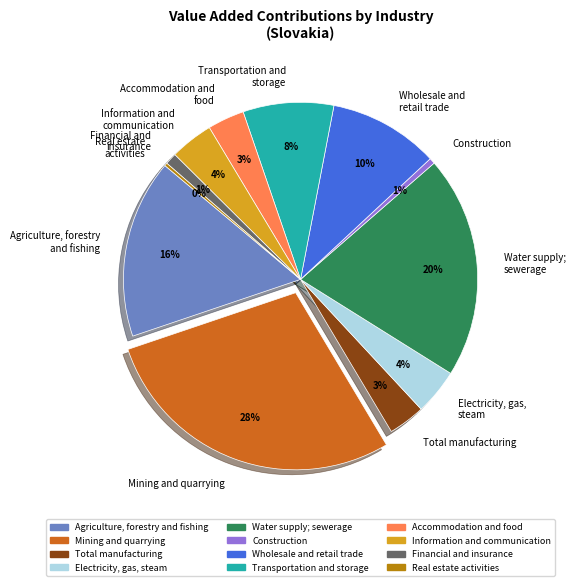

Which category has the biggest portion of the pie?

Mining and quarrying